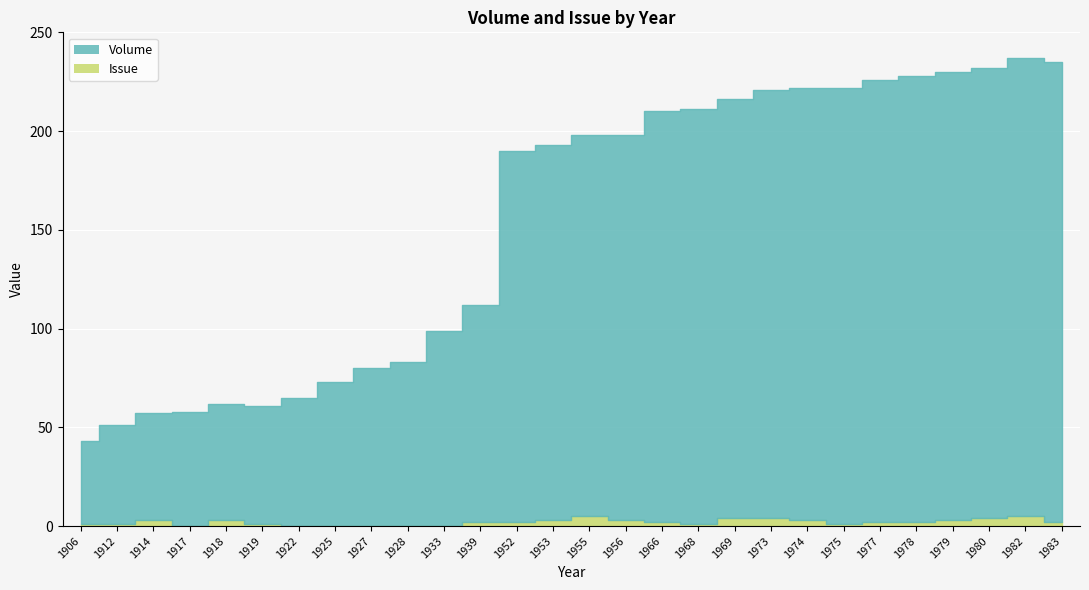

What is the difference between the second highest and minimum values in the Issue series?

5